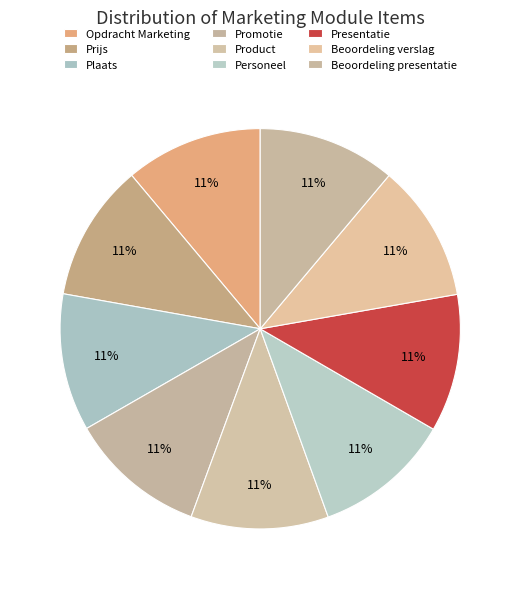

Which has a higher value, Product or Plaats?

Product